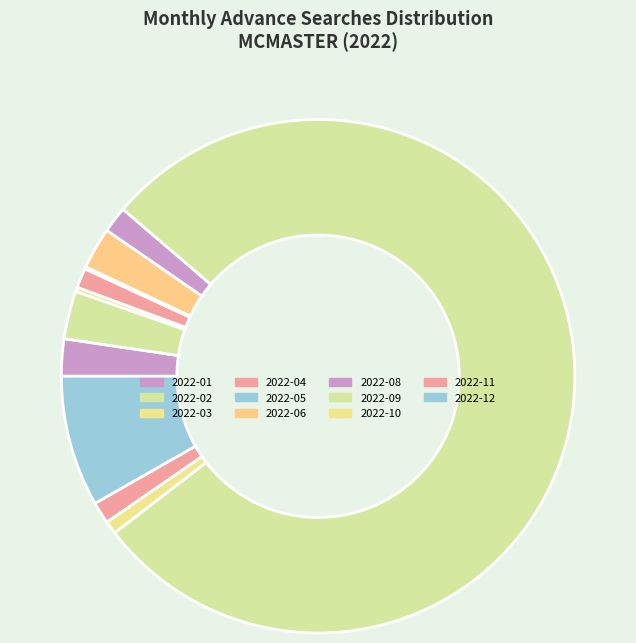

The 2022-01 slice represents 16% of the pie. True or false?

False